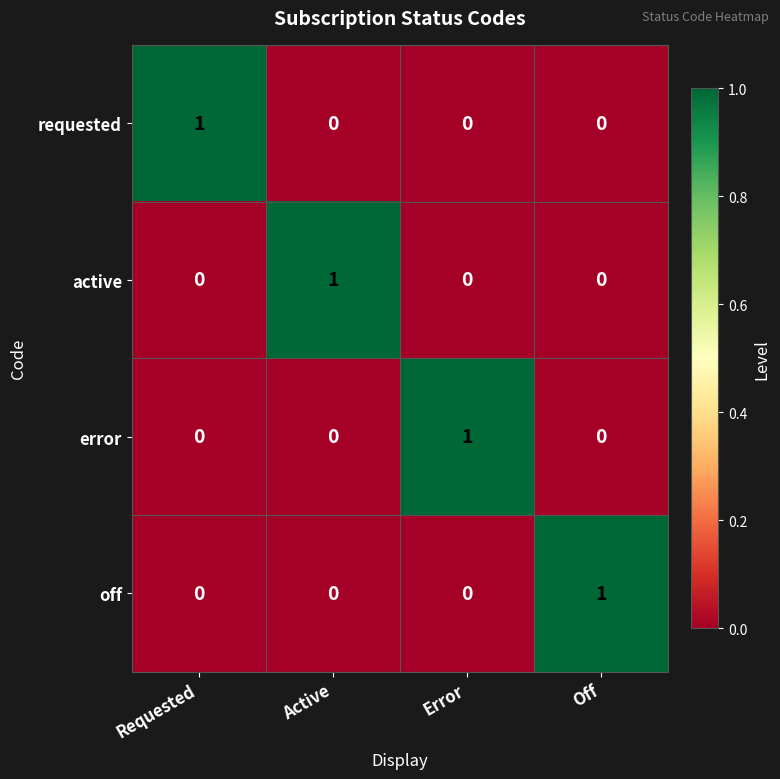

How many off values are between 0 and 1?

4